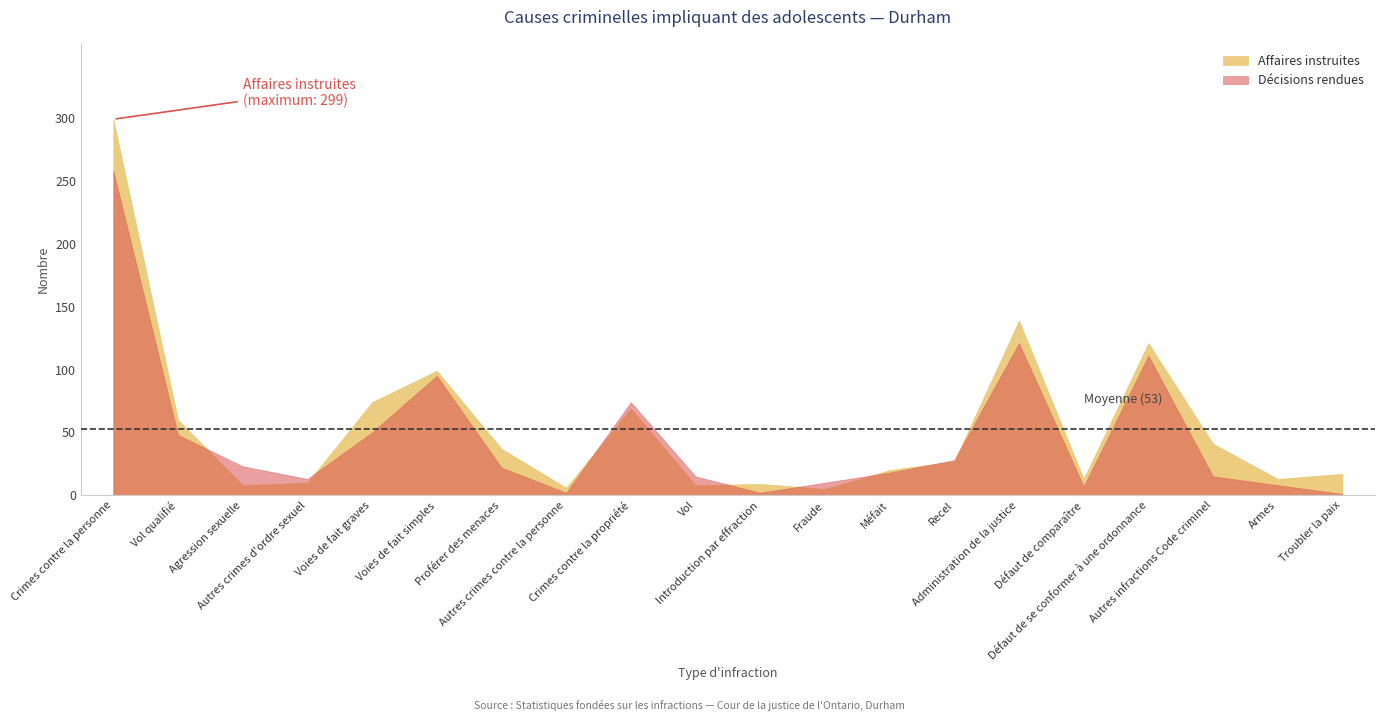

Which series has the largest range (max minus min)?

Affaires instruites